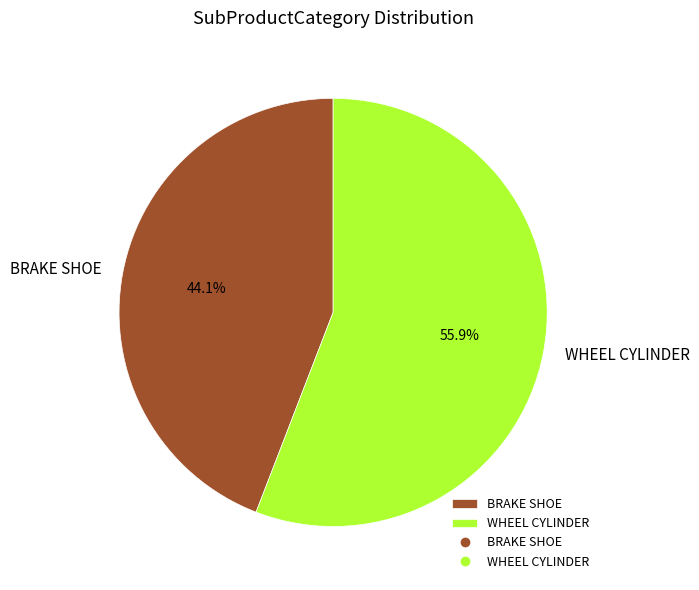

Combined, do BRAKE SHOE and WHEEL CYLINDER account for over 50%?

Yes